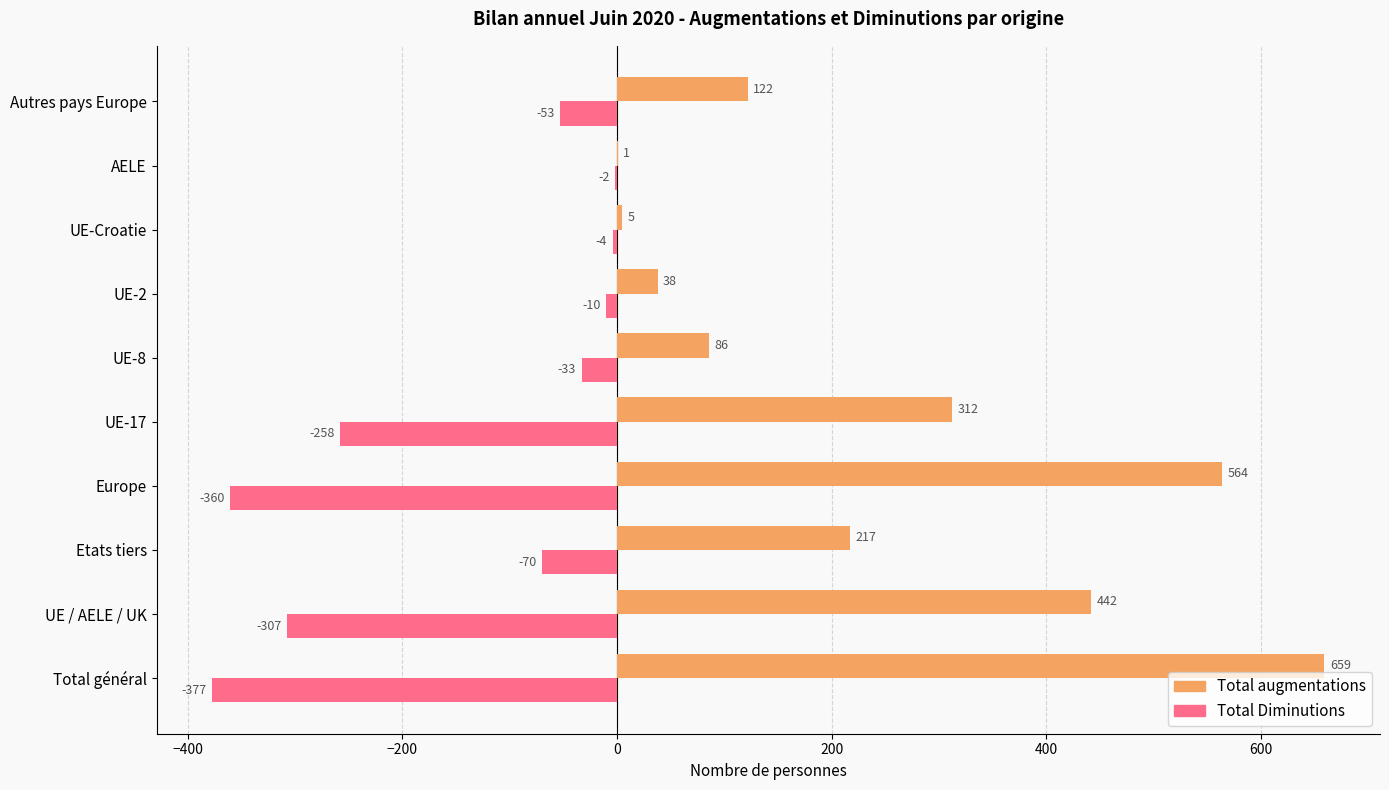

What is the sum of all Total Diminutions values?

-1474